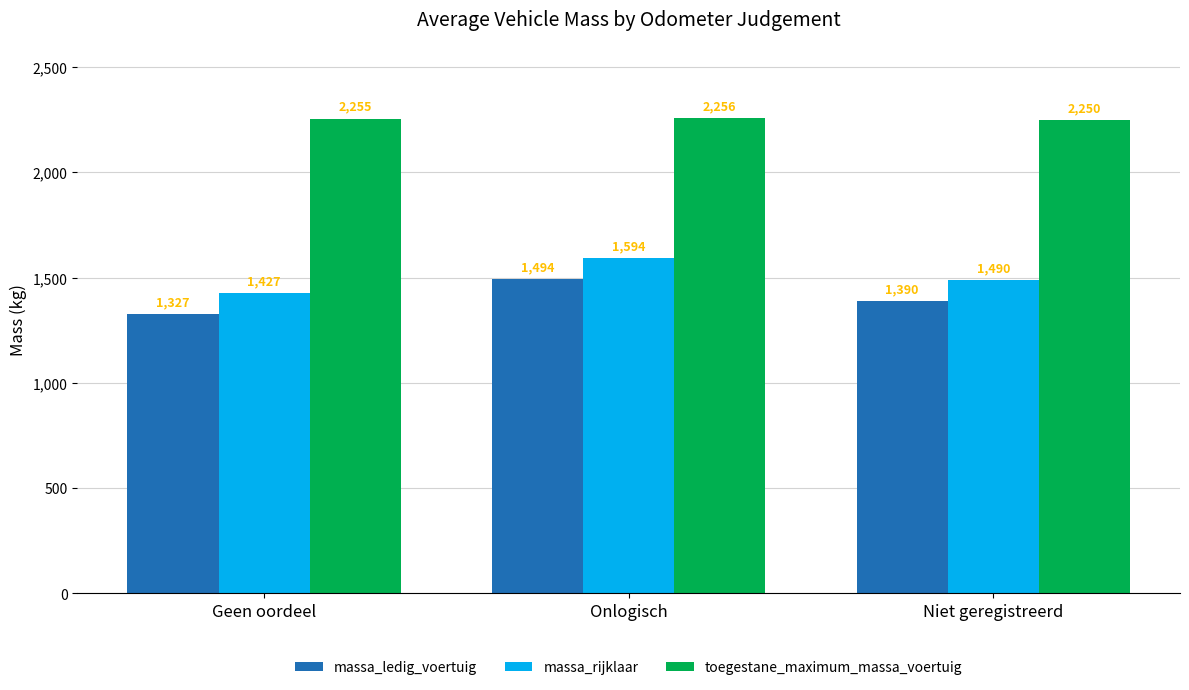

The massa_rijklaar series shows 1426.6 at Geen oordeel. True or false?

True